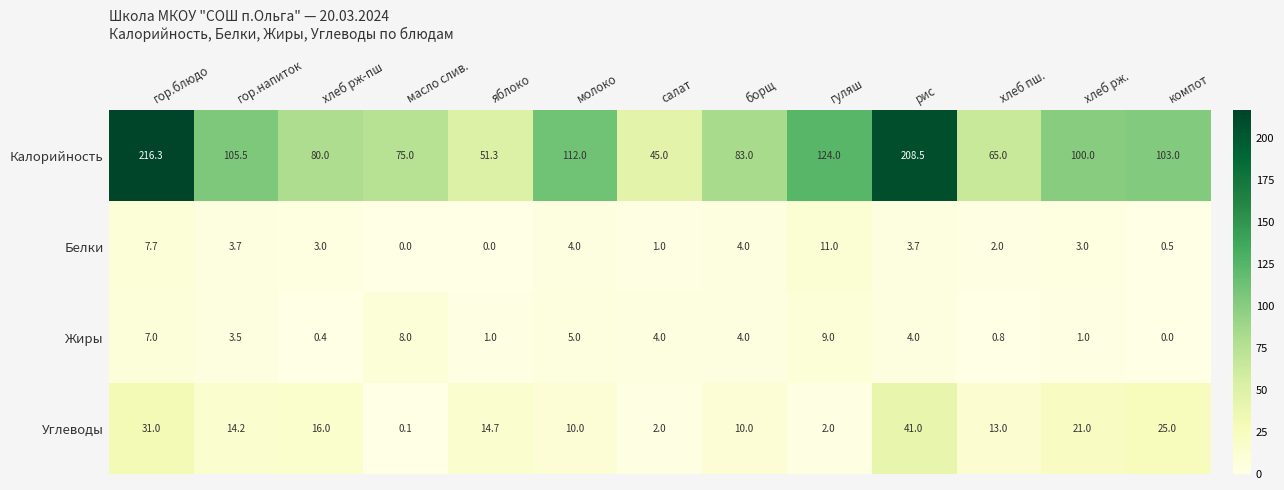

At гор.блюдо, list the series in order from smallest to largest.

Жиры, Белки, Углеводы, Калорийность